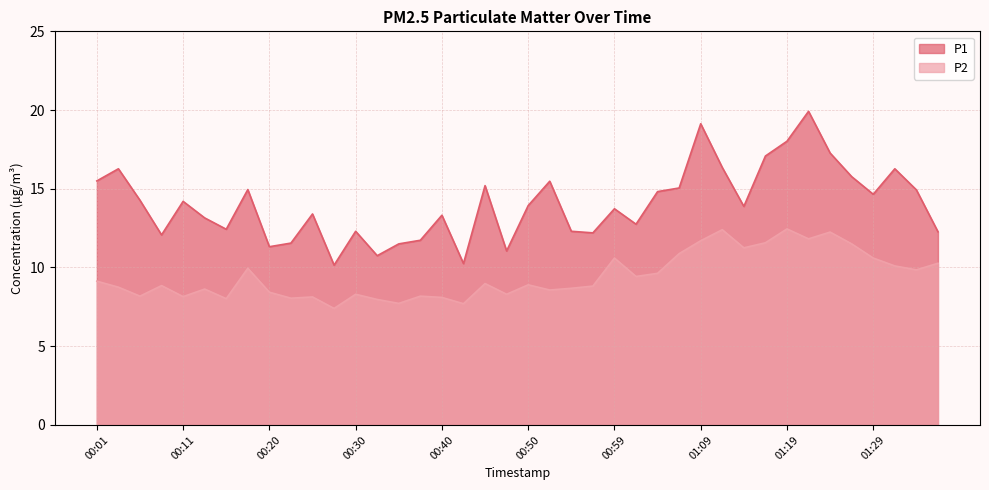

What is the label of the 6th point from the left?

00:13